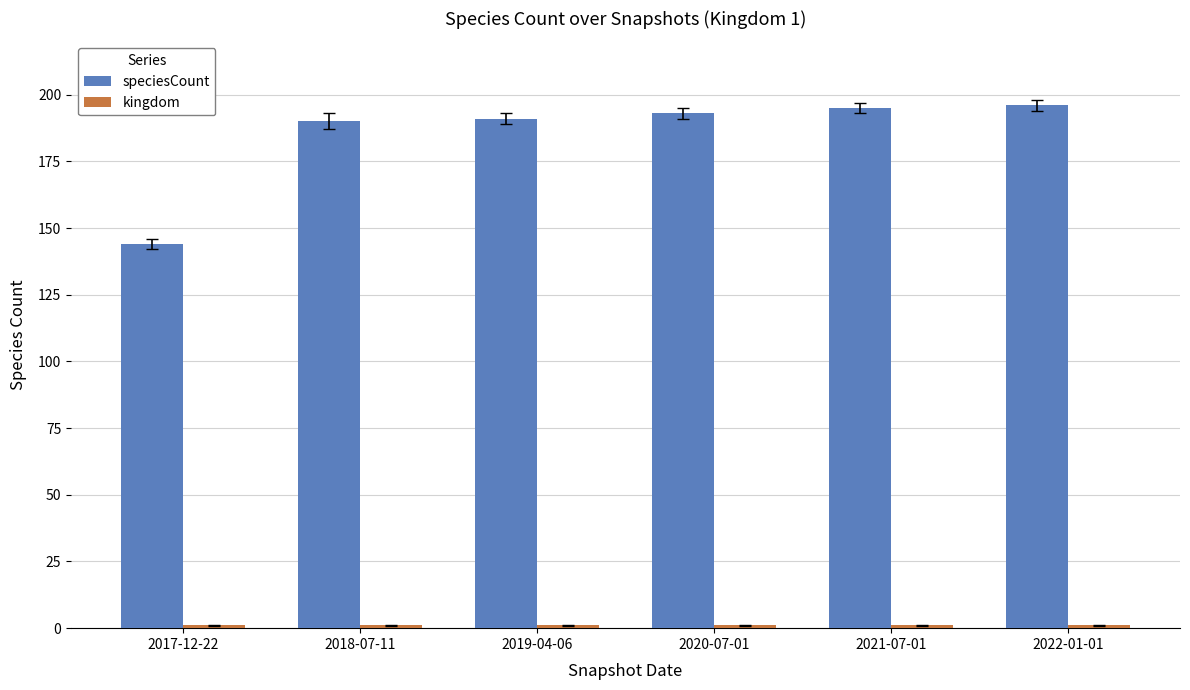

What is the difference between the maximum and minimum values in the speciesCount series?

52